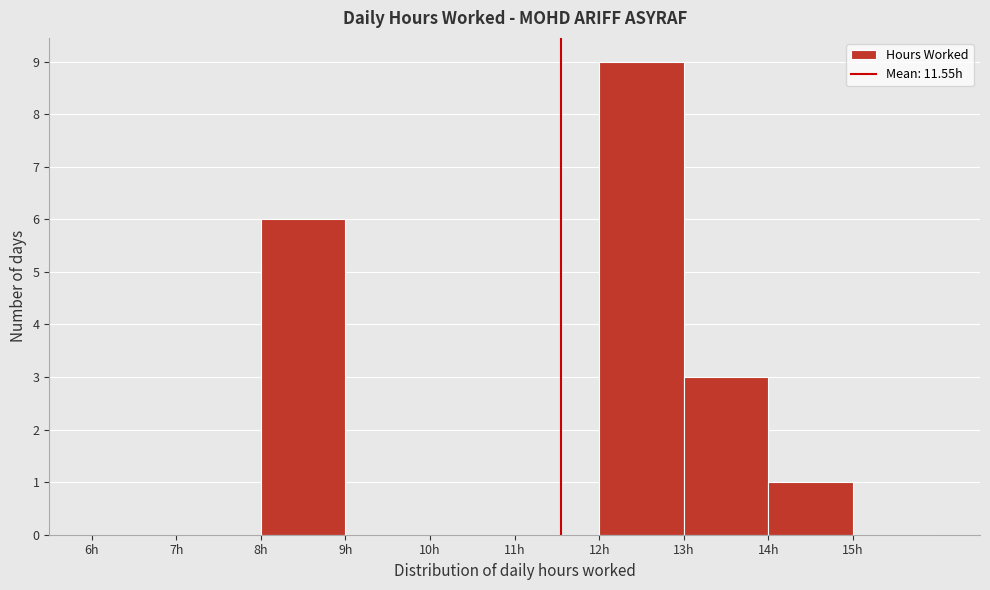

How tall is the bar that spans 8 to 9 on the x-axis? The values are not printed on the chart, so give them approximately, as read against the axis.

6